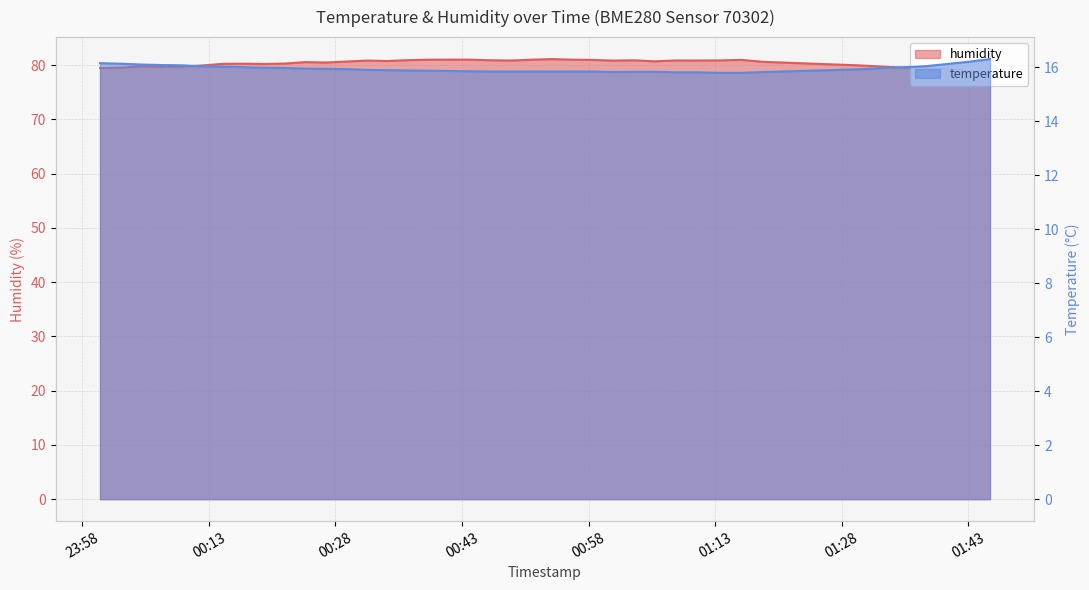

True or false: humidity and temperature intersect in this chart.

False